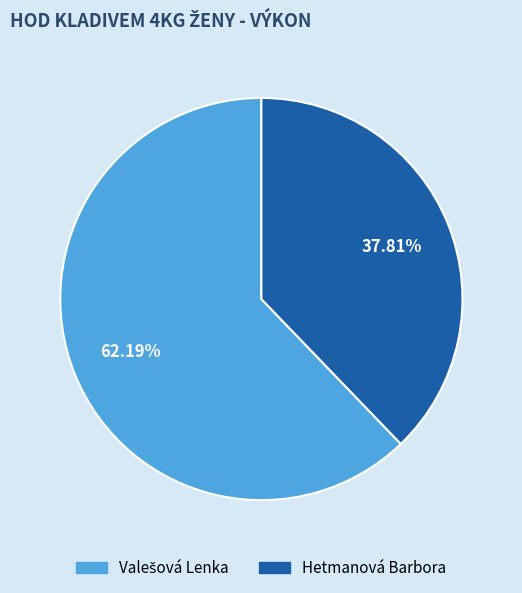

To the nearest percent, what is the difference between the largest and smallest slice percentages?

24%